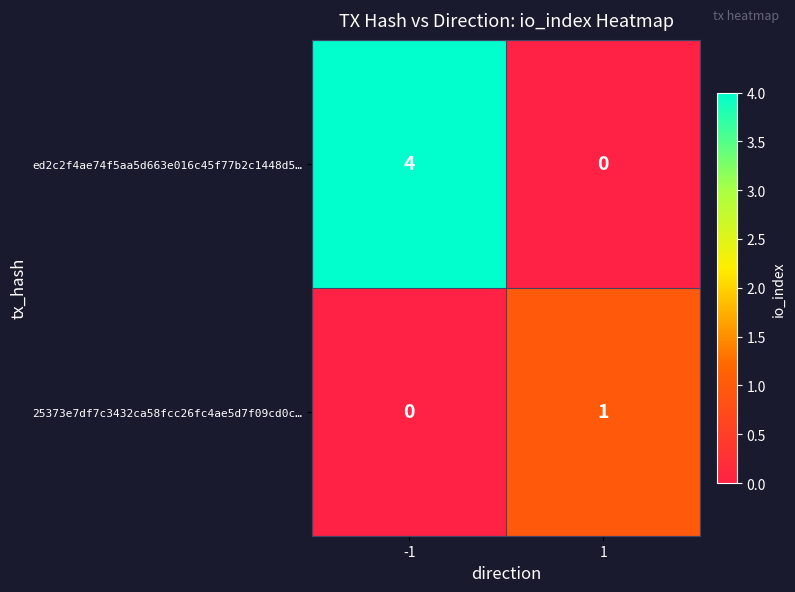

Between -1 and 1, which series saw the biggest shift?

ed2c2f4ae74f5aa5d663e016c45f77b2c1448d5…